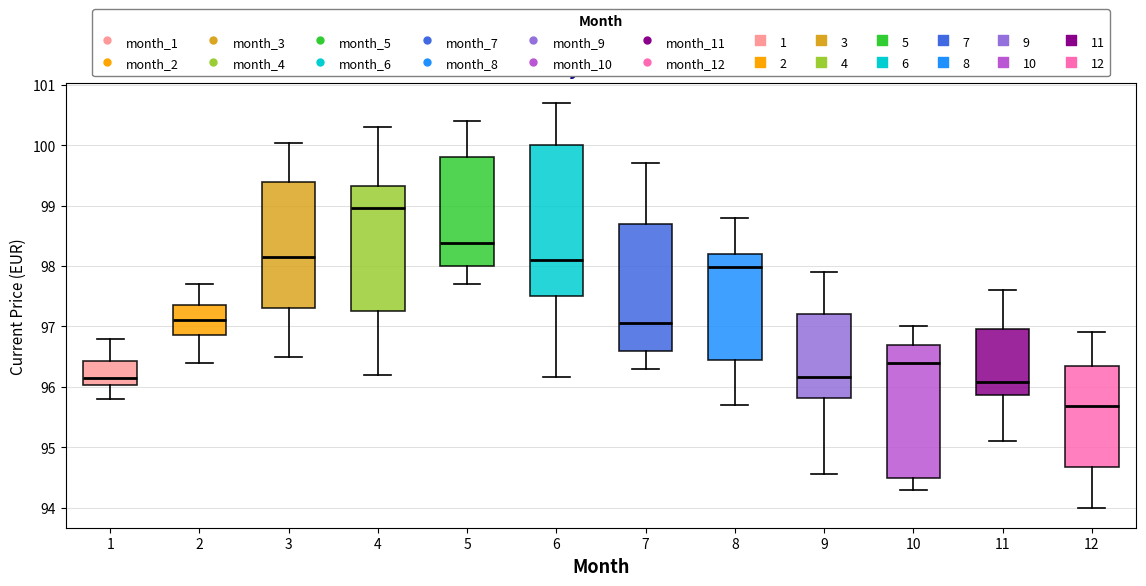

Where is the lower edge of the box at x = 3 on the y-axis? The values are not printed on the chart, so give them approximately, as read against the axis.

97.3